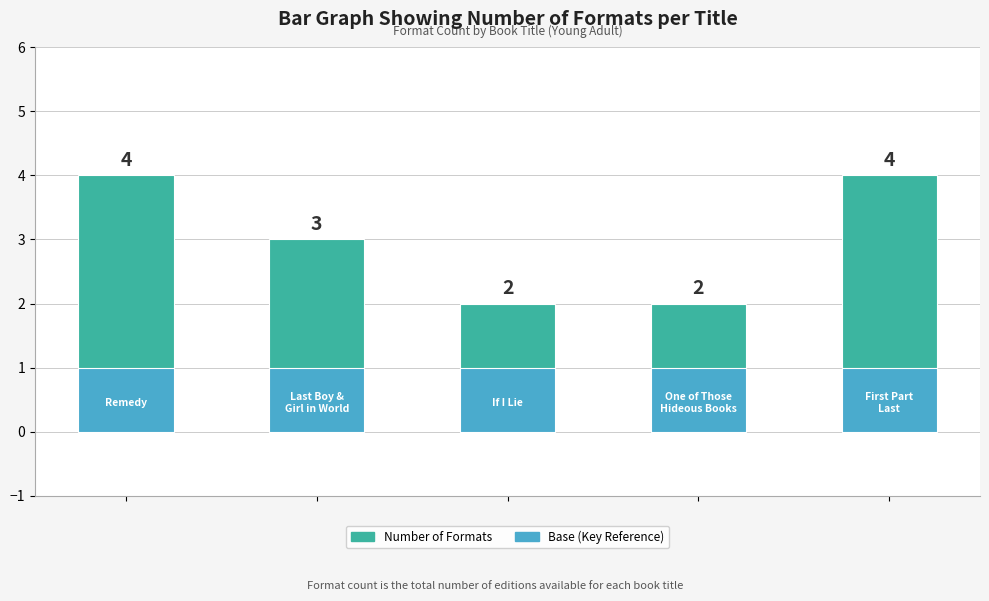

Which series has the widest spread of values?

Number of Formats